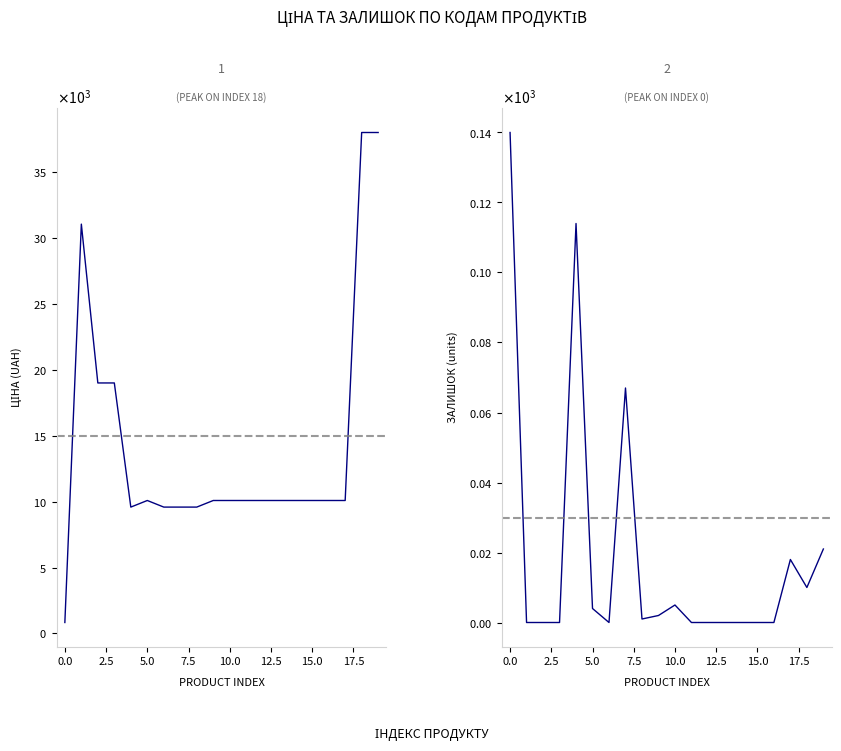

The Series 1 series shows 4610.2 at 15. True or false?

False